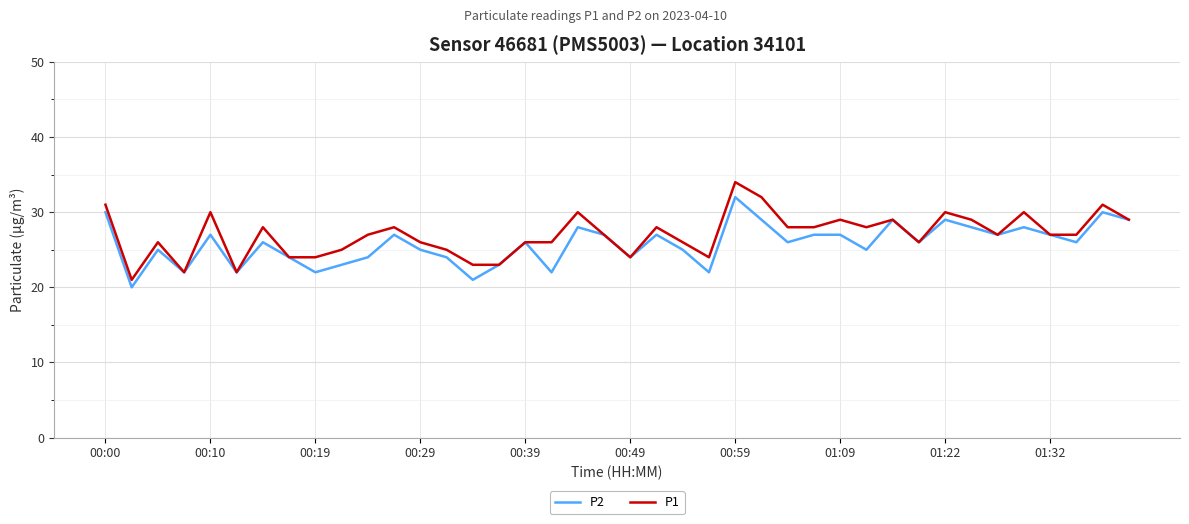

True or false: P2 has more than 0 points higher than both neighbors.

True